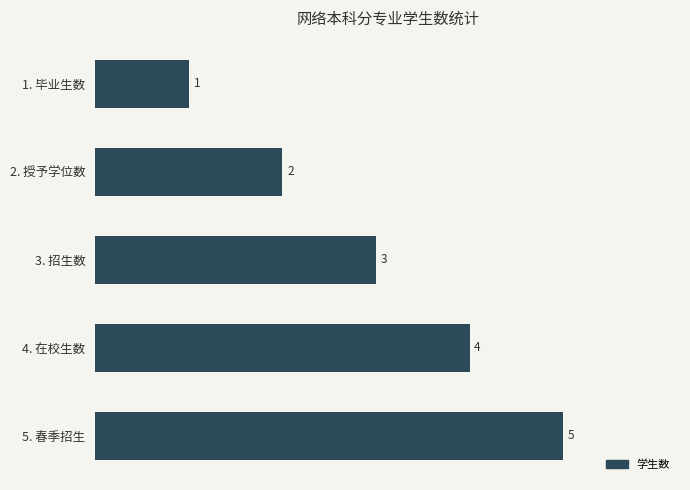

What is the greatest value displayed?

5